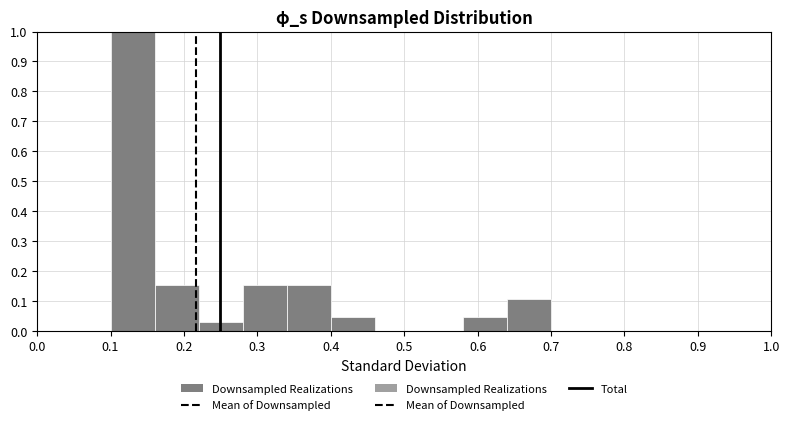

Reading left to right, transcribe this chart: for each bar, give the range it covers on the x-axis and its height. The values are not printed on the chart, so give them approximately, as read against the axis.

0.10 to 0.16: 1.00
0.16 to 0.22: 0.15
0.22 to 0.28: 0.03
0.28 to 0.34: 0.15
0.34 to 0.40: 0.15
0.40 to 0.46: 0.05
0.46 to 0.52: 0
0.52 to 0.58: 0
0.58 to 0.64: 0.05
0.64 to 0.70: 0.11